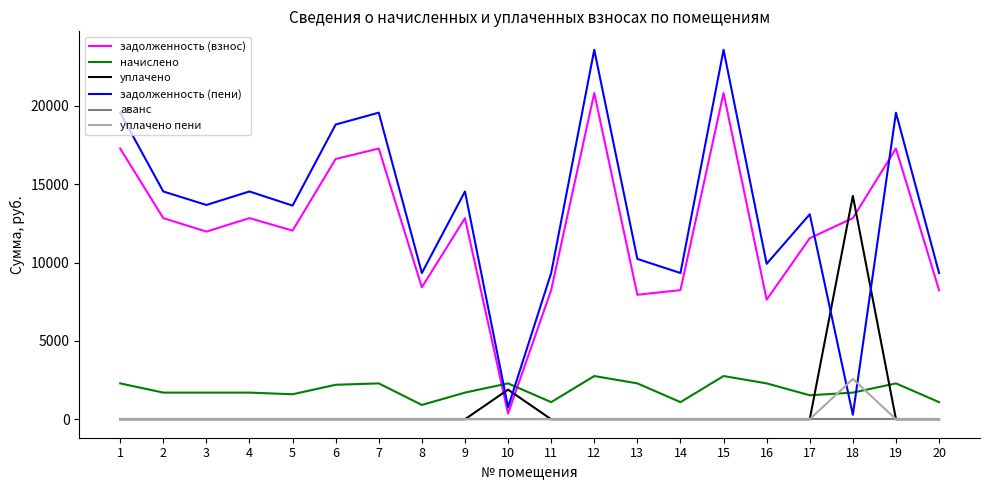

What is the sum of the задолженность (взнос) values at 2 and 10?

13203.4